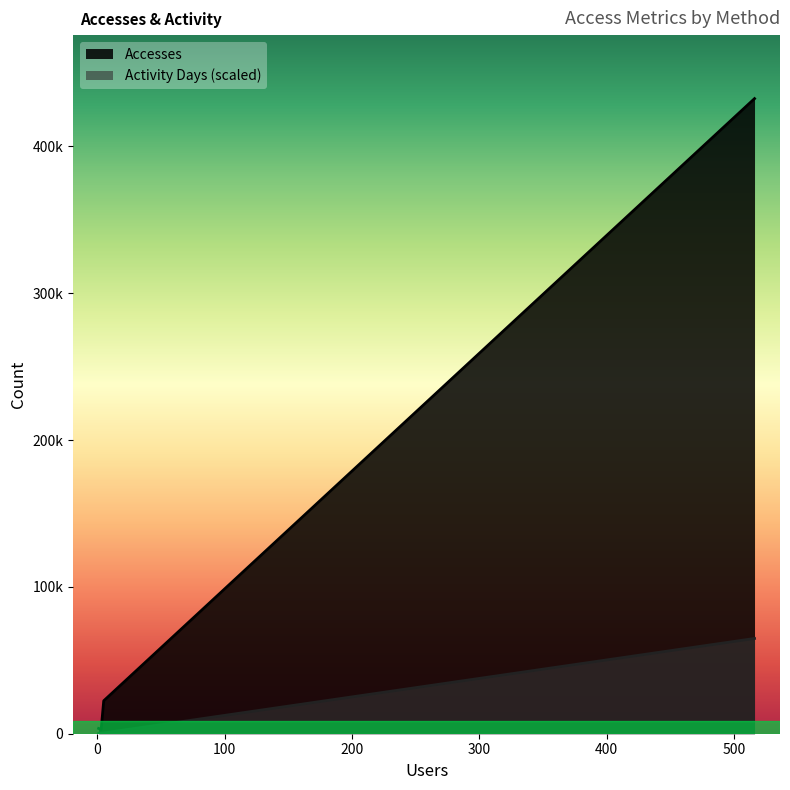

Does the chart display data point markers on the line(s)?

No